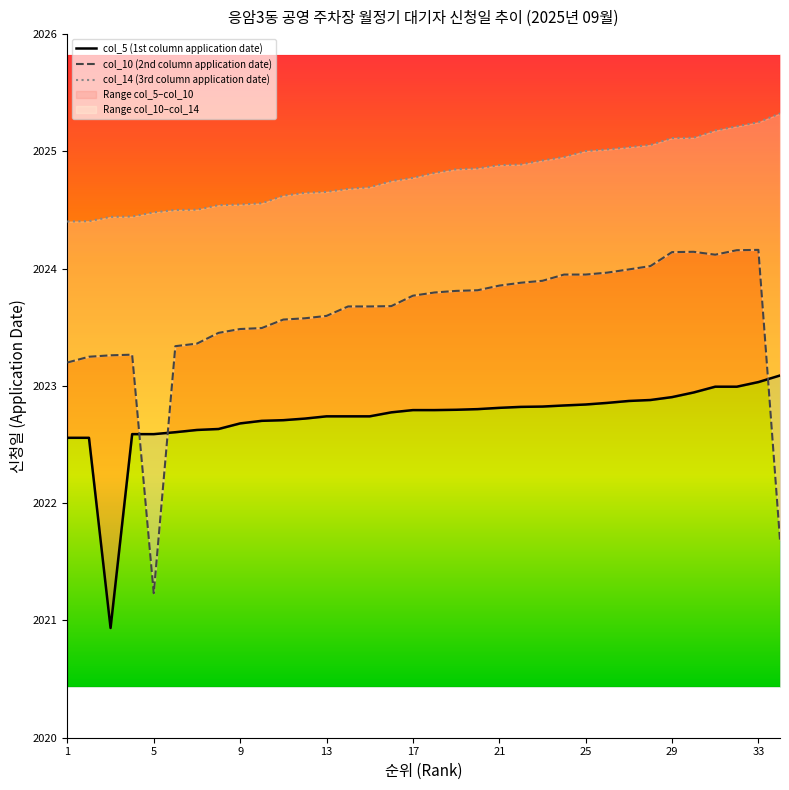

What is the value of the col_14 (3rd column application date) point at the 21st from the left?

2024.9